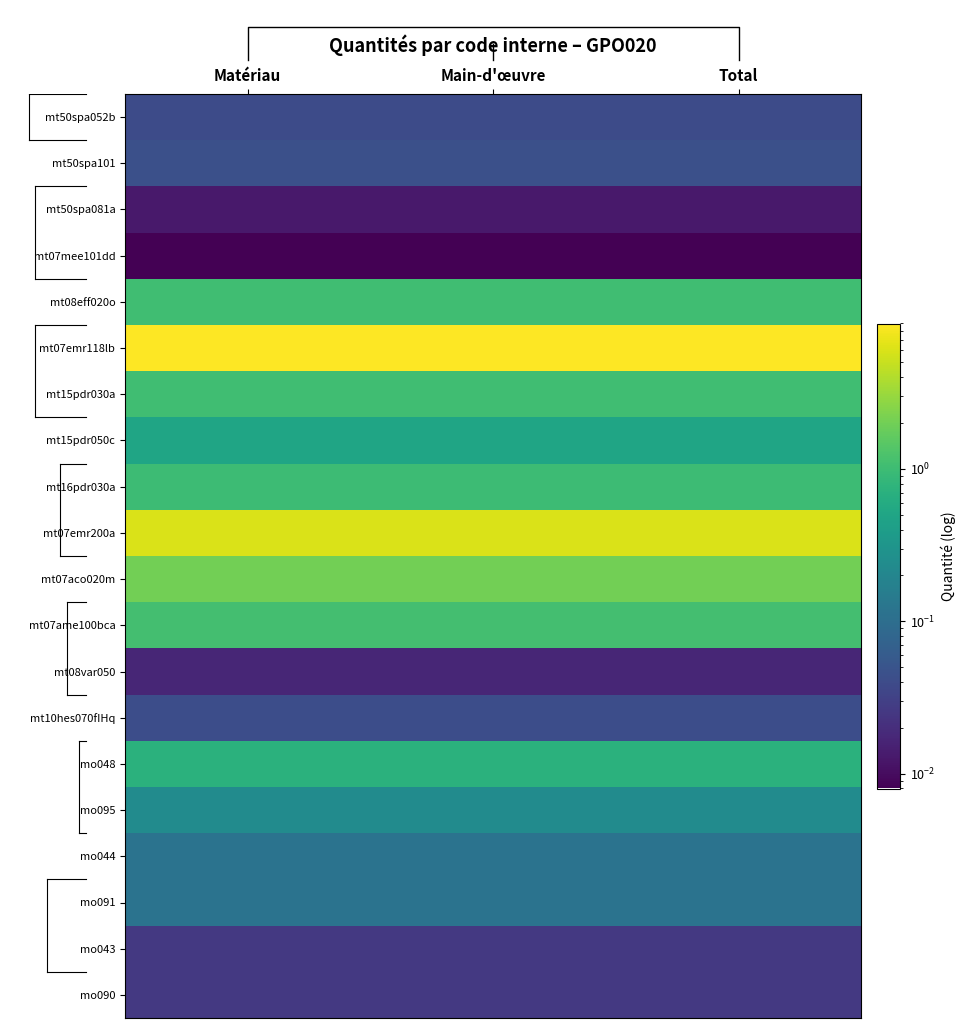

Reading left to right, what are all the values shown in this chart?

mt50spa052b: Matériau=0.0	Main-d'œuvre=0.0	Total=0.0
mt50spa101: Matériau=0.0	Main-d'œuvre=0.0	Total=0.0
mt50spa081a: Matériau=0.0	Main-d'œuvre=0.0	Total=0.0
mt07mee101dd: Matériau=0.0	Main-d'œuvre=0.0	Total=0.0
mt08eff020o: Matériau=1.1	Main-d'œuvre=1.1	Total=1.1
mt07emr118lb: Matériau=9.0	Main-d'œuvre=9.0	Total=9.0
mt15pdr030a: Matériau=1.1	Main-d'œuvre=1.1	Total=1.1
mt15pdr050c: Matériau=0.5	Main-d'œuvre=0.5	Total=0.5
mt16pdr030a: Matériau=1.0	Main-d'œuvre=1.0	Total=1.0
mt07emr200a: Matériau=6.1	Main-d'œuvre=6.1	Total=6.1
mt07aco020m: Matériau=2.0	Main-d'œuvre=2.0	Total=2.0
mt07ame100bca: Matériau=1.1	Main-d'œuvre=1.1	Total=1.1
mt08var050: Matériau=0.0	Main-d'œuvre=0.0	Total=0.0
mt10hes070fIHq: Matériau=0.0	Main-d'œuvre=0.0	Total=0.0
mo048: Matériau=0.7	Main-d'œuvre=0.7	Total=0.7
mo095: Matériau=0.2	Main-d'œuvre=0.2	Total=0.2
mo044: Matériau=0.1	Main-d'œuvre=0.1	Total=0.1
mo091: Matériau=0.1	Main-d'œuvre=0.1	Total=0.1
mo043: Matériau=0.0	Main-d'œuvre=0.0	Total=0.0
mo090: Matériau=0.0	Main-d'œuvre=0.0	Total=0.0